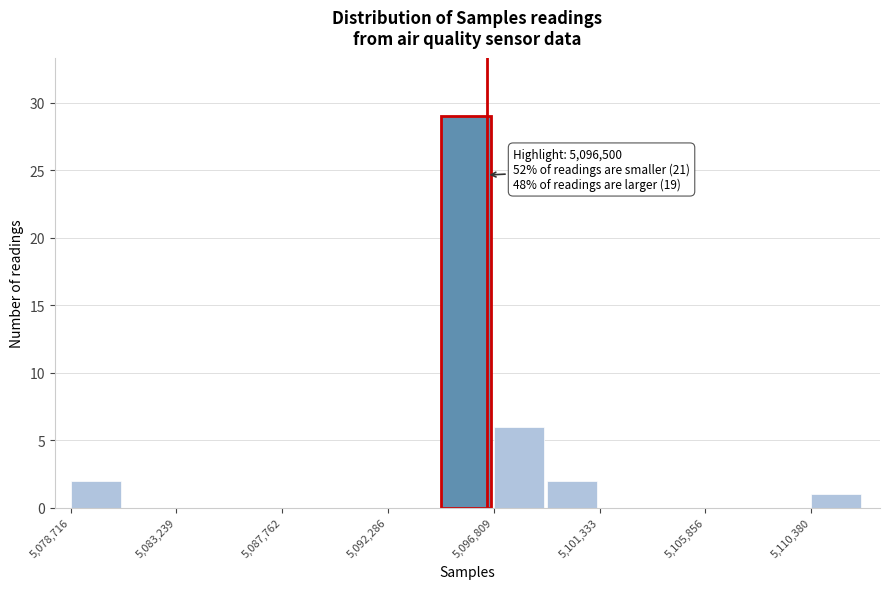

Over which range of the x-axis is the bar tallest?

5094500 to 5097000